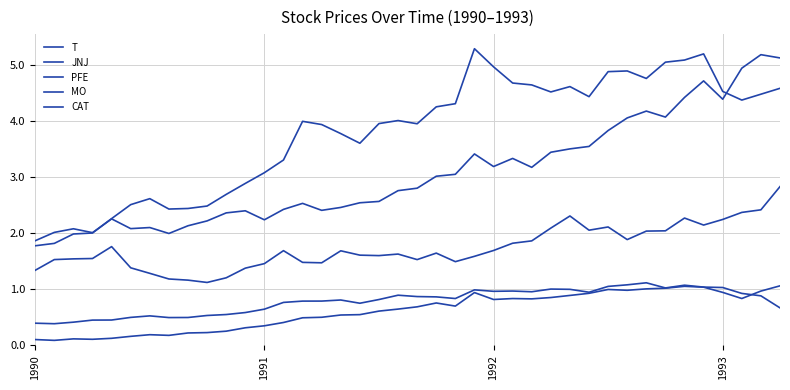

How many lines are shown in the chart?

5